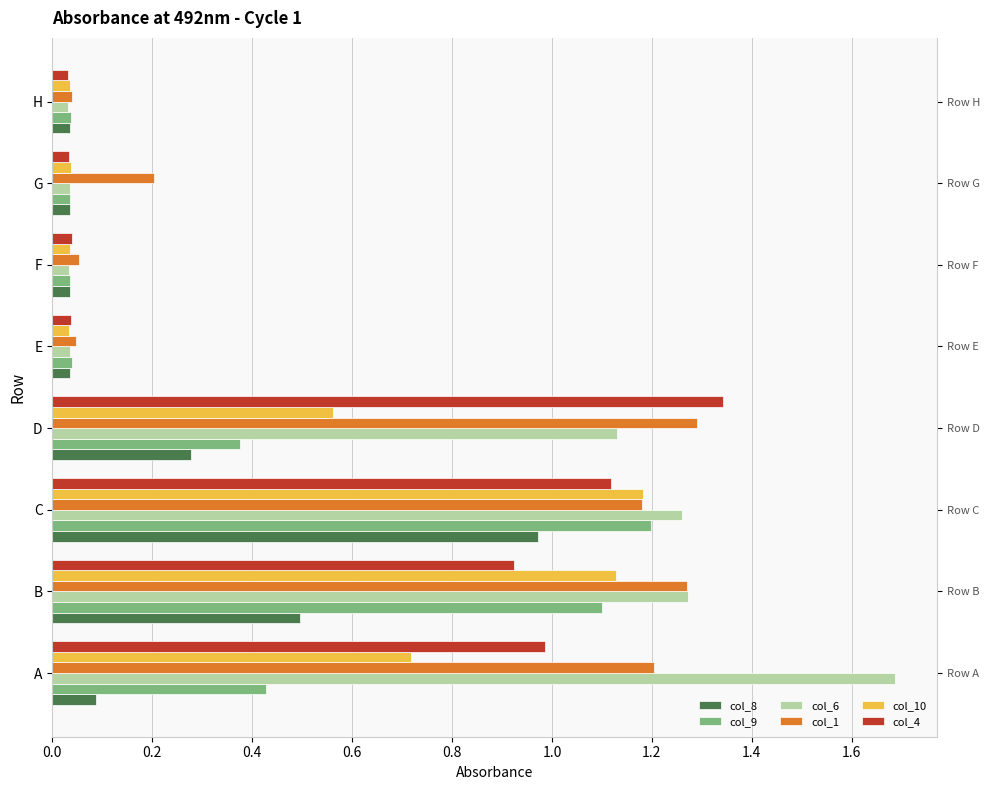

Are the bars grouped side by side (vs. stacked)?

Yes